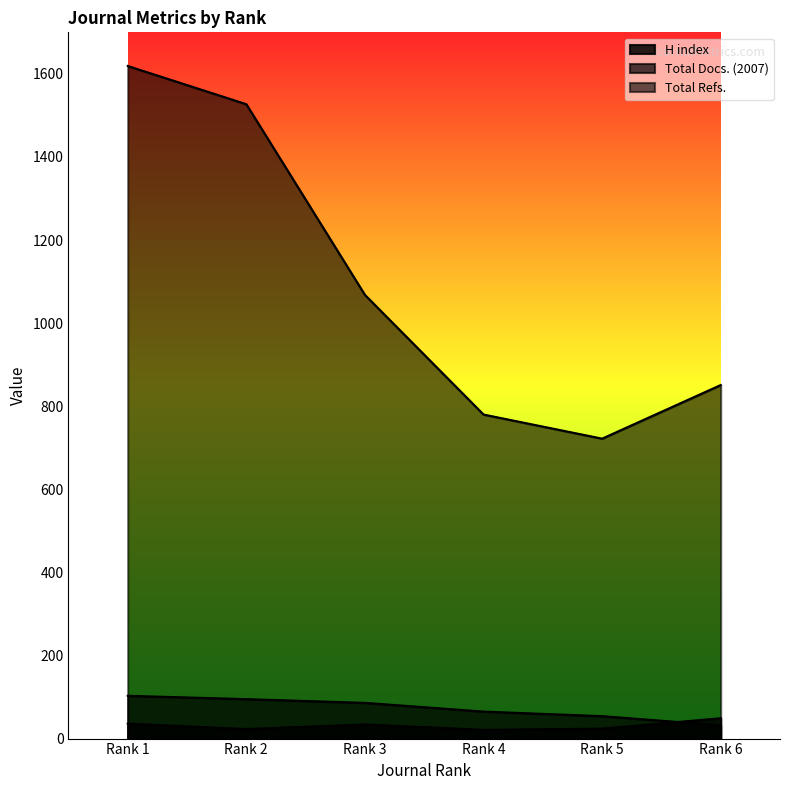

What are all the series names shown in the legend?

H index, Total Docs. (2007), Total Refs.